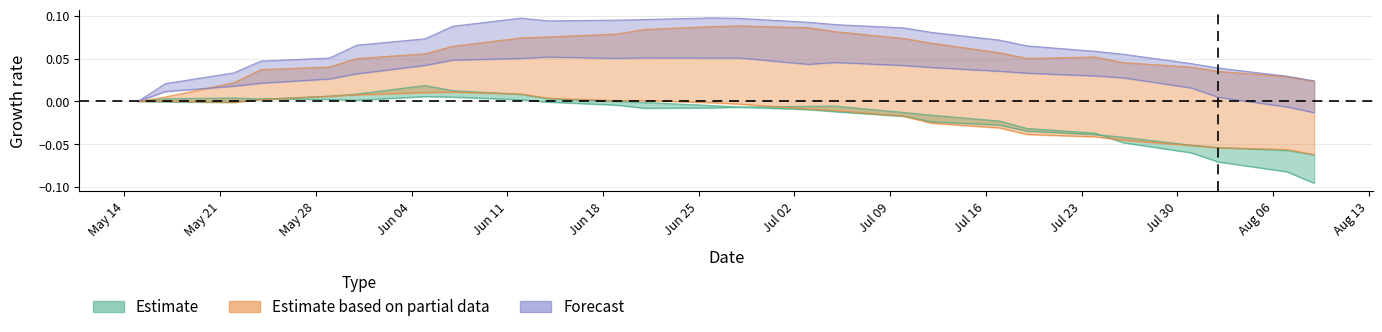

The value of 12M 2500 at 10.07.2018 is 0.1. True or false?

False